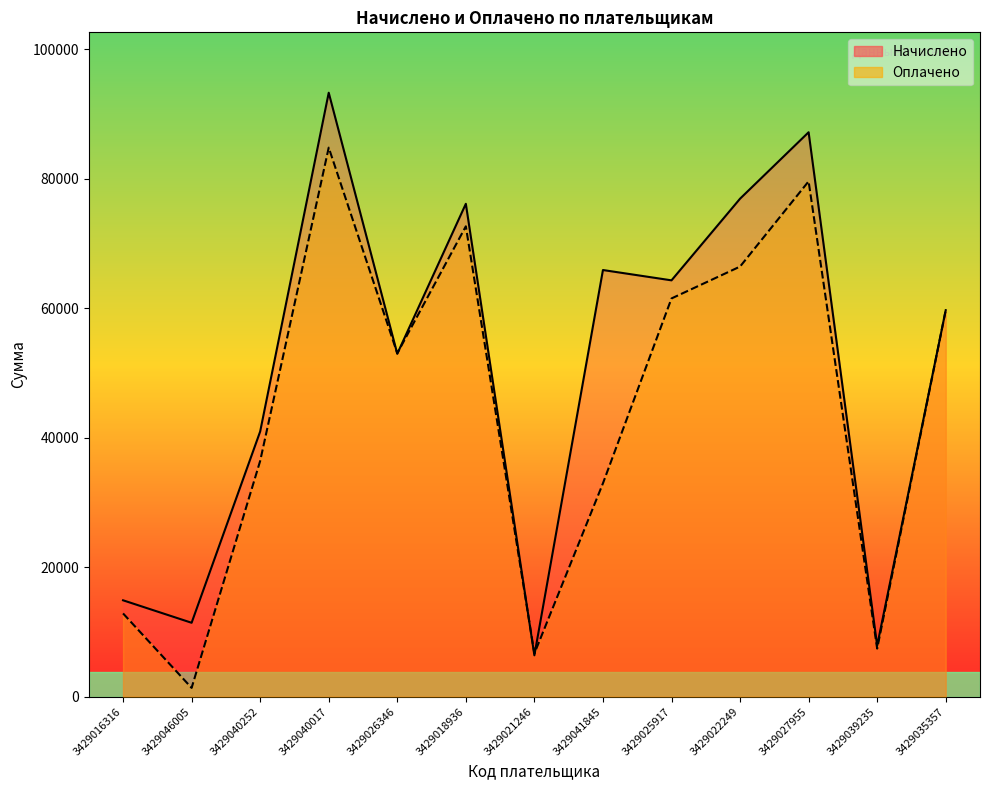

Rank the series by their average value, from highest to lowest.

Начислено, Оплачено